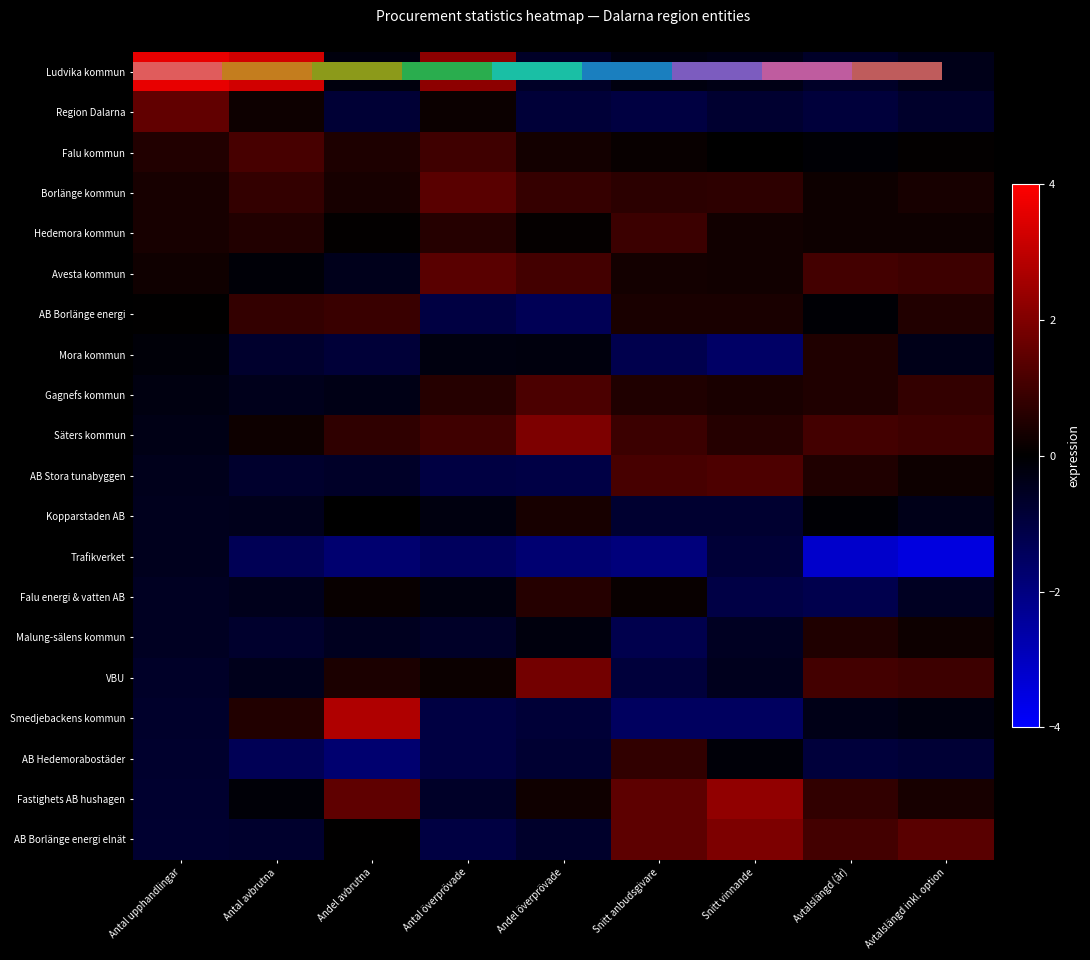

Rank the series at Avtalslängd (år) from highest to lowest value.

Avesta kommun, Säters kommun, VBU, AB Borlänge energi elnät, Fastighets AB hushagen, Mora kommun, Gagnefs kommun, AB Stora tunabyggen, Malung-sälens kommun, Borlänge kommun, Hedemora kommun, Falu kommun, AB Borlänge energi, Kopparstaden AB, Smedjebackens kommun, Ludvika kommun, Region Dalarna, AB Hedemorabostäder, Falu energi & vatten AB, Trafikverket